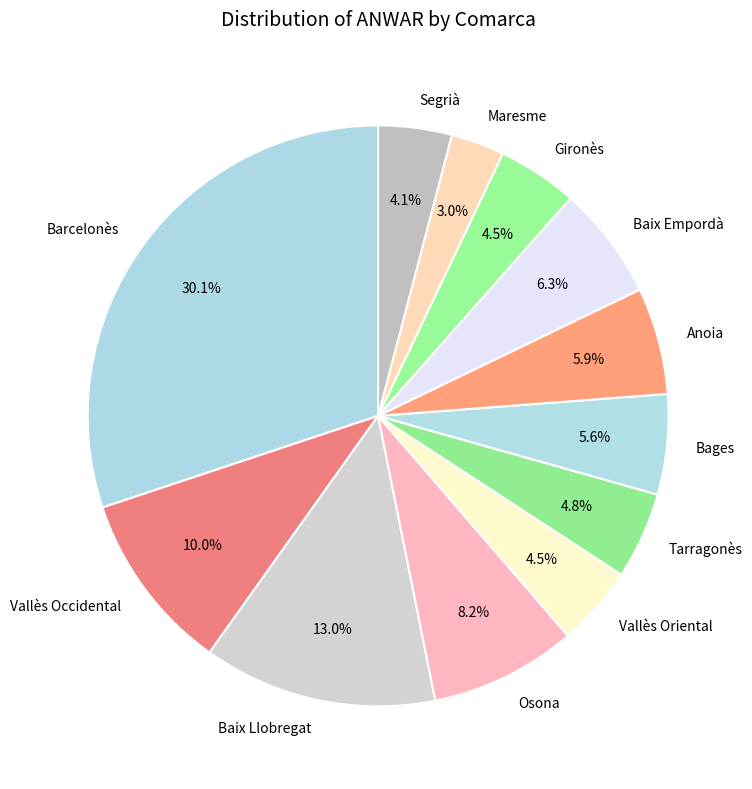

What is the ratio of the value at Osona to the value at Segrià?

2.0